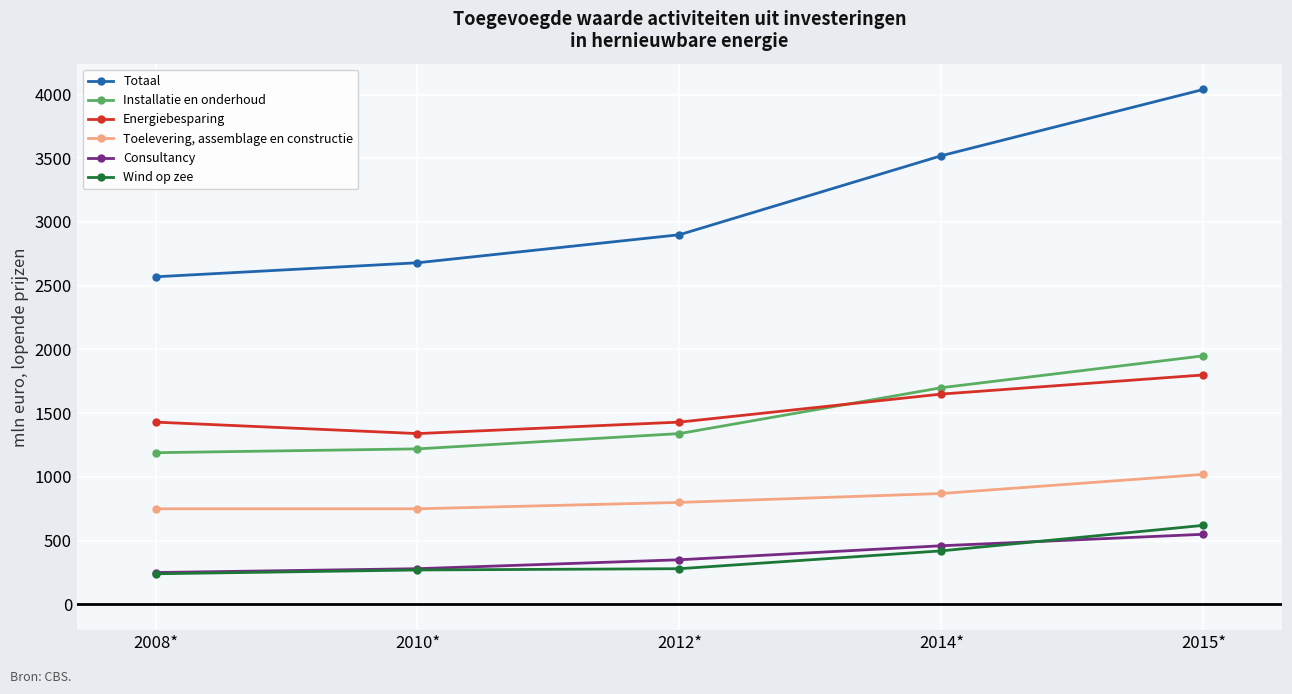

What is the greatest value displayed?

4040